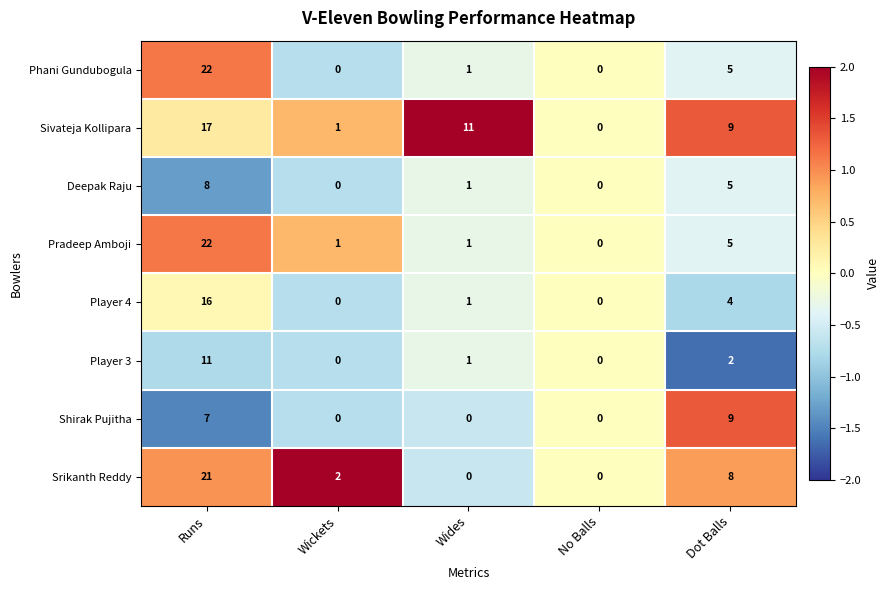

How many distinct data groups are displayed?

8